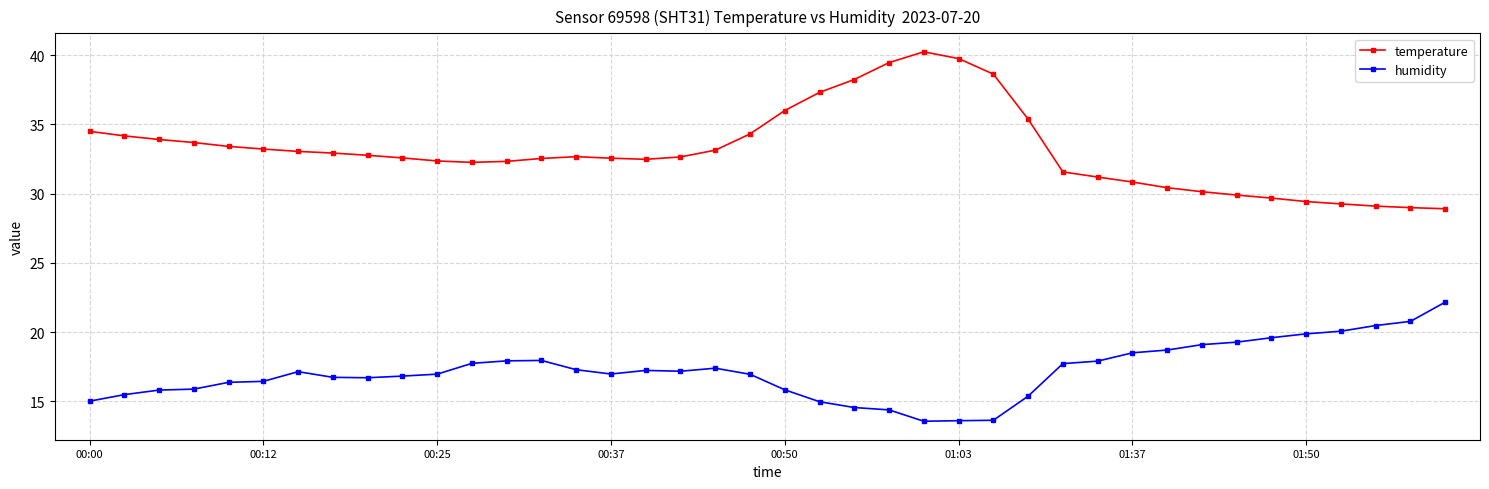

What is the maximum value for temperature?

40.2